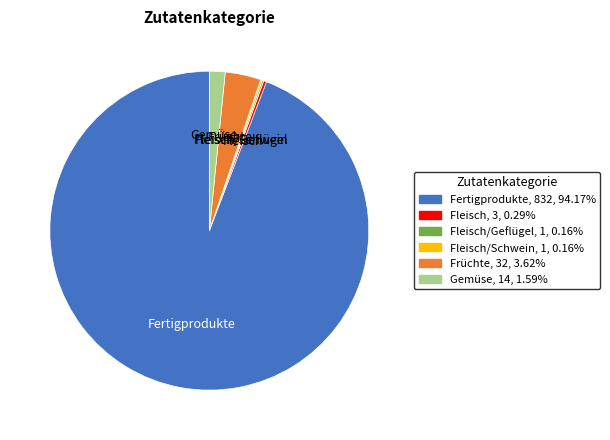

Does any single category account for the majority?

Yes